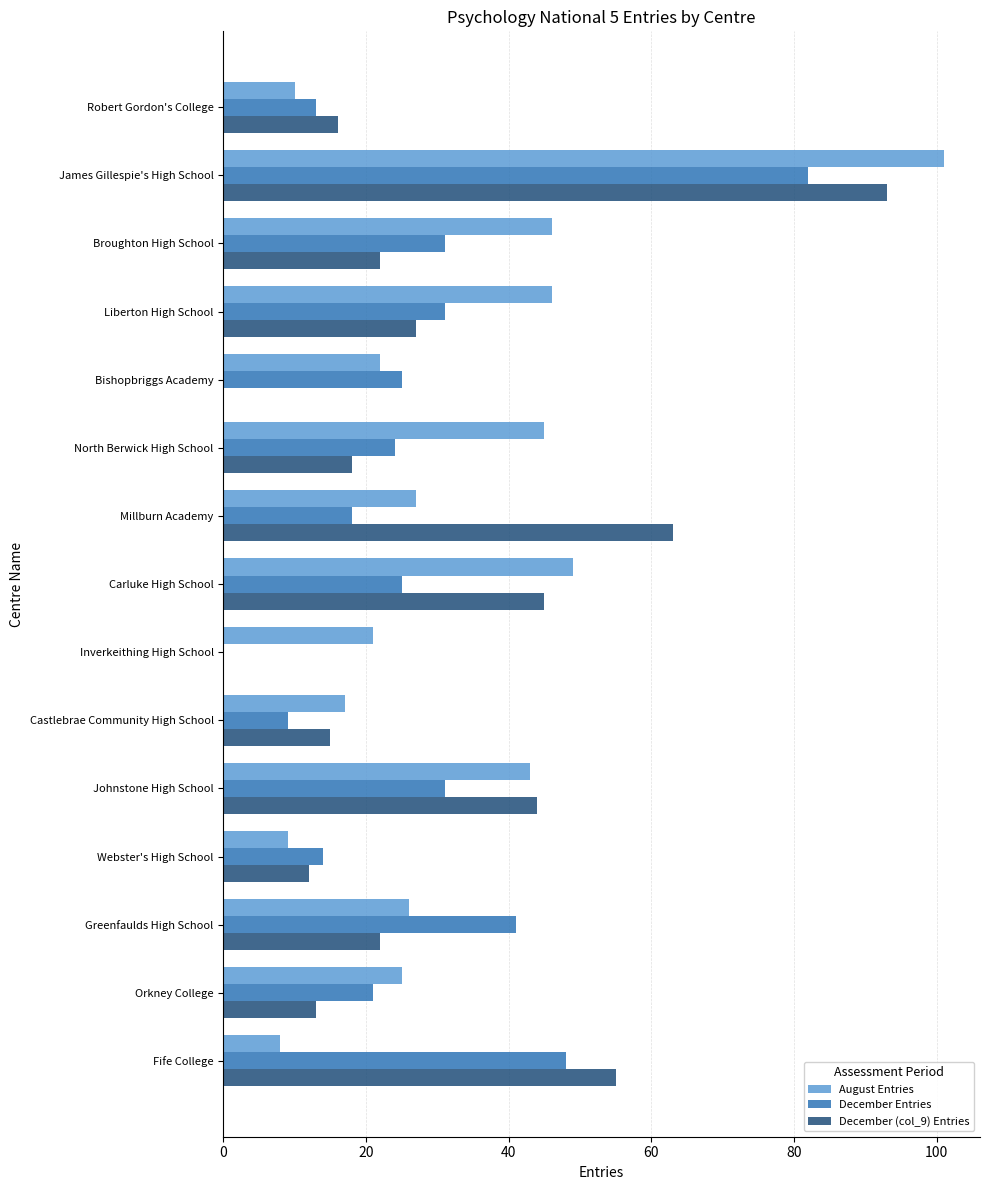

The value of August Entries at Greenfaulds High School is 26. True or false?

True